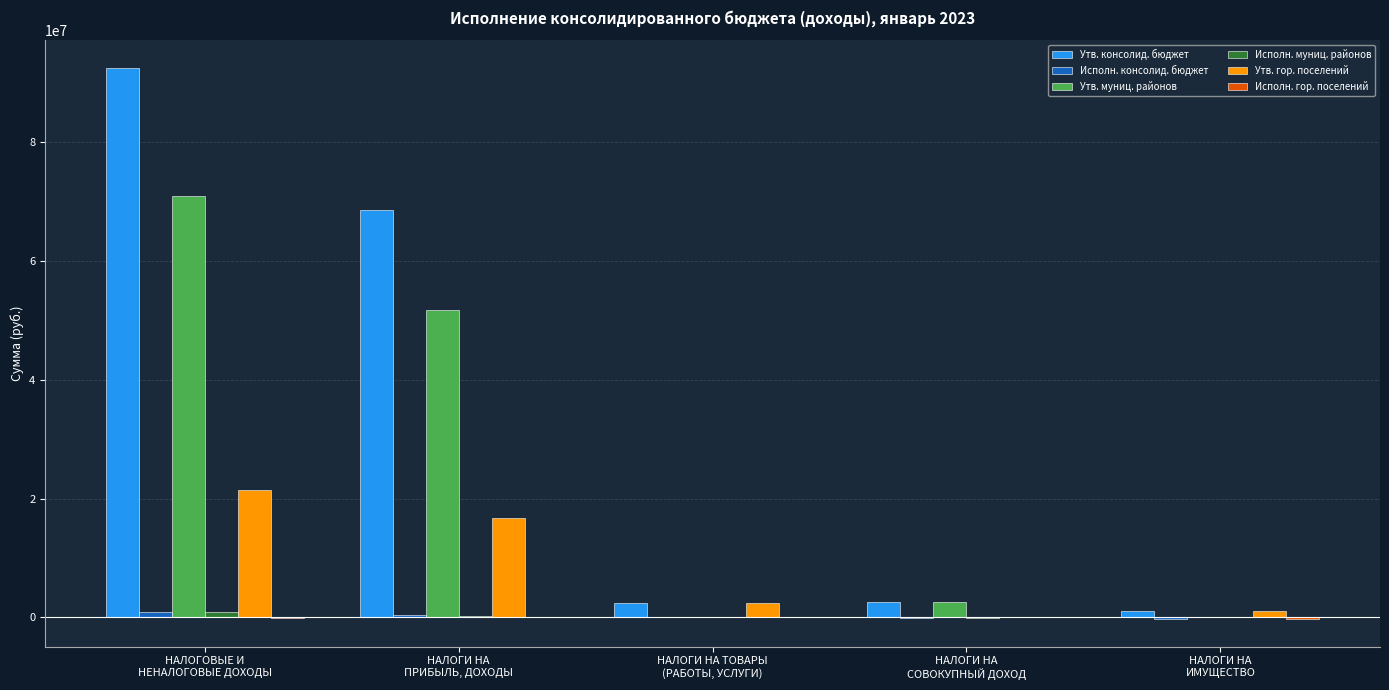

Which series has the largest total across all categories?

Утв. консолид. бюджет